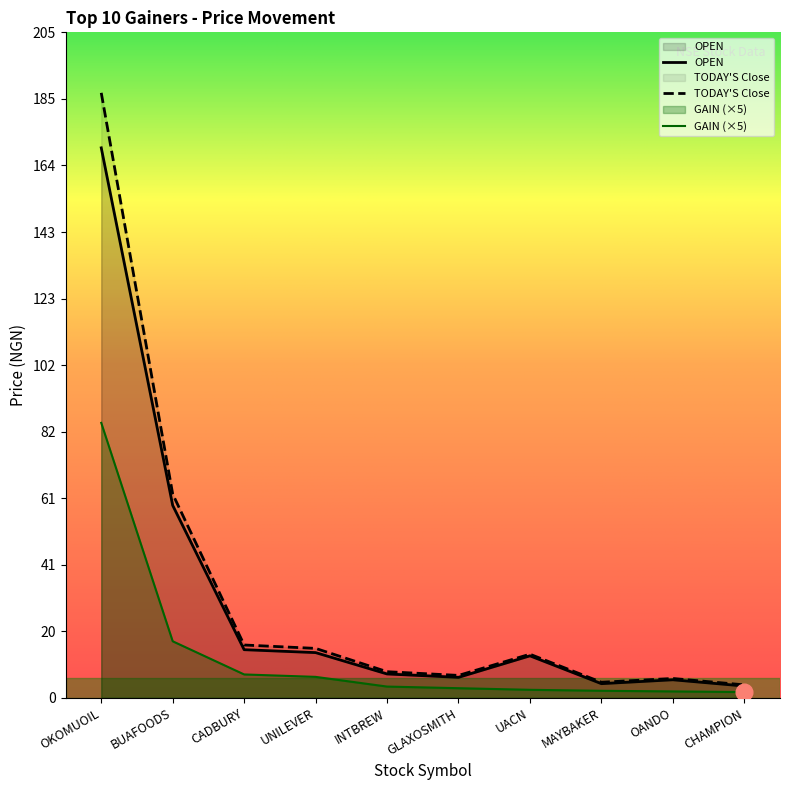

At INTBREW, list the series in order from largest to smallest.

TODAY_CLOSE, OPEN, GAIN